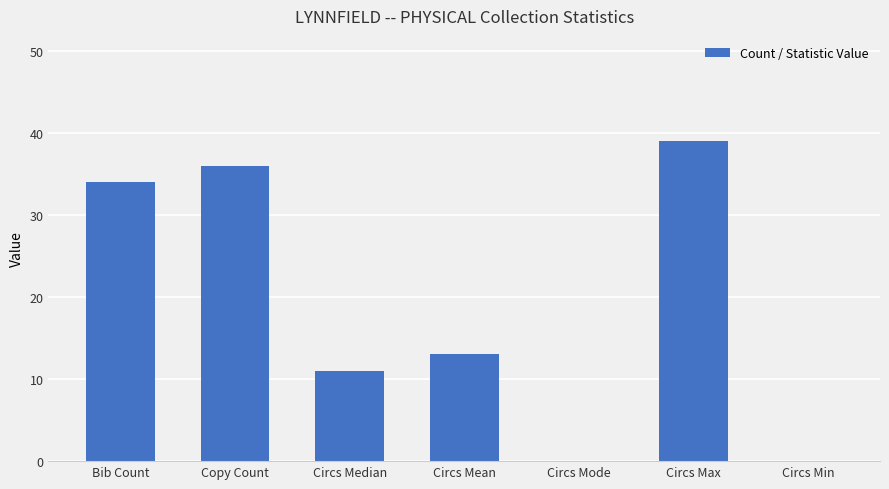

Count the number of categories in the chart.

7